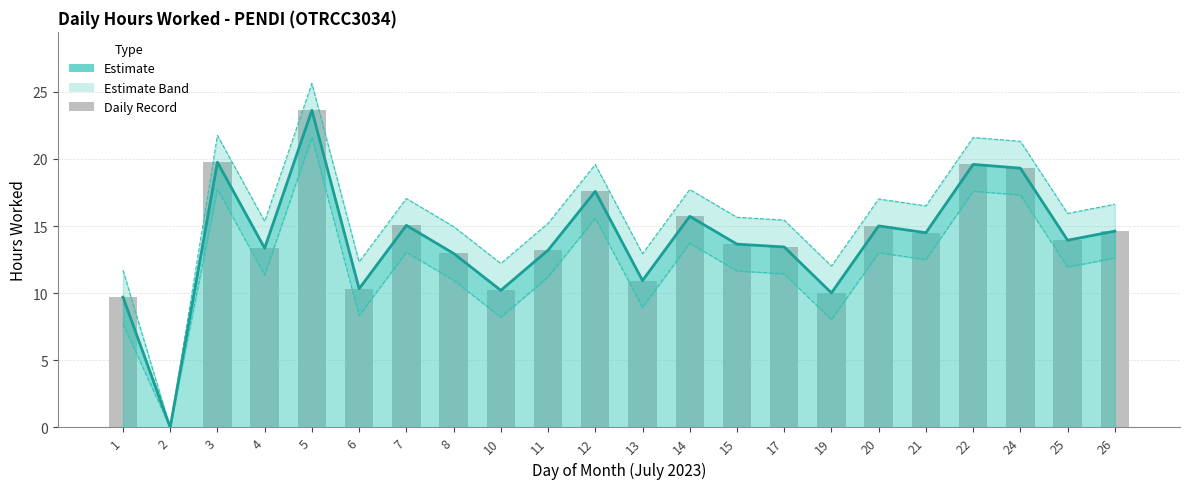

At which label does the data first exceed 13?

3